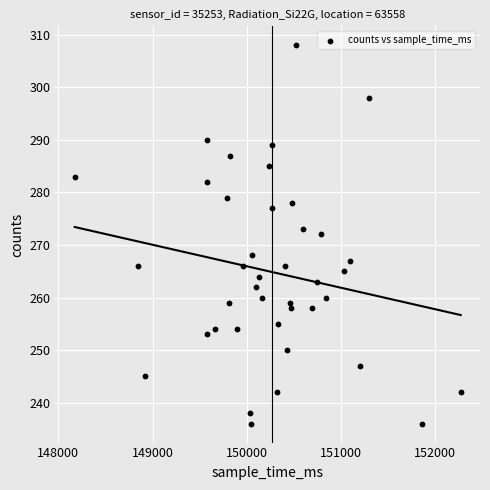

What is the range of Y values (max minus min)?

72